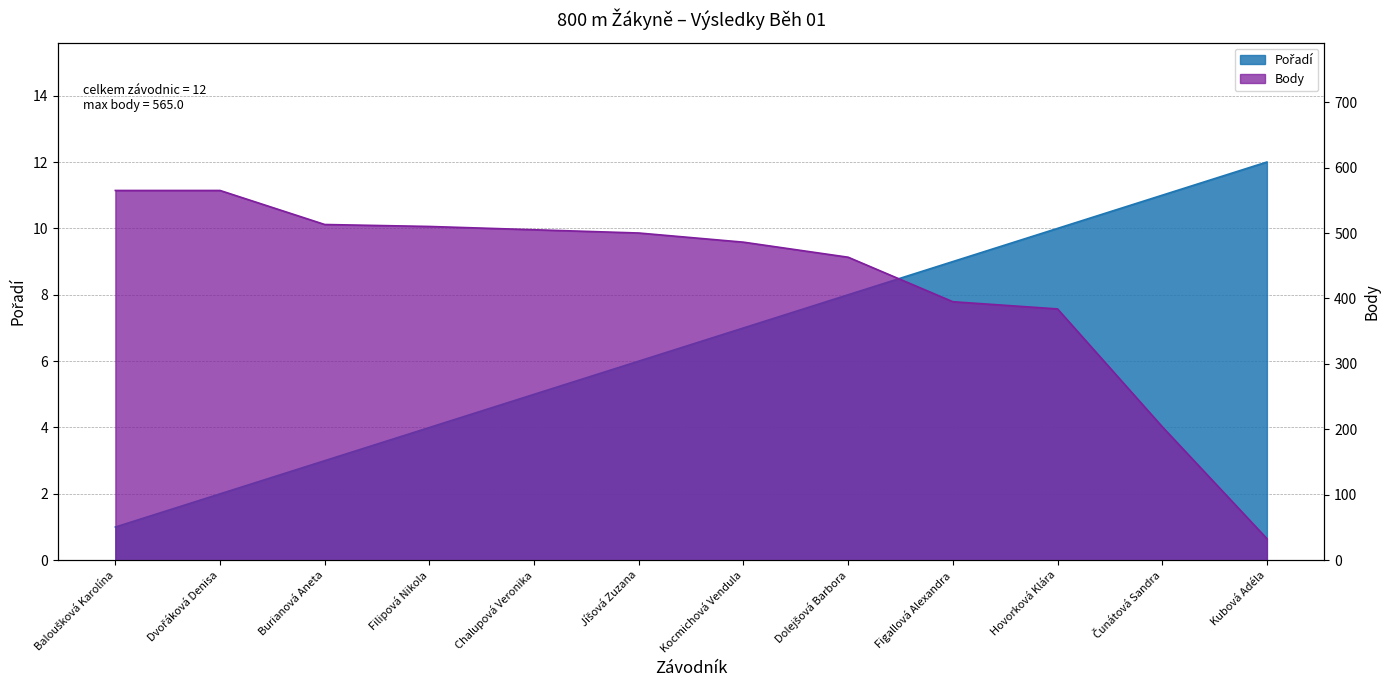

How many distinct data groups are displayed?

2